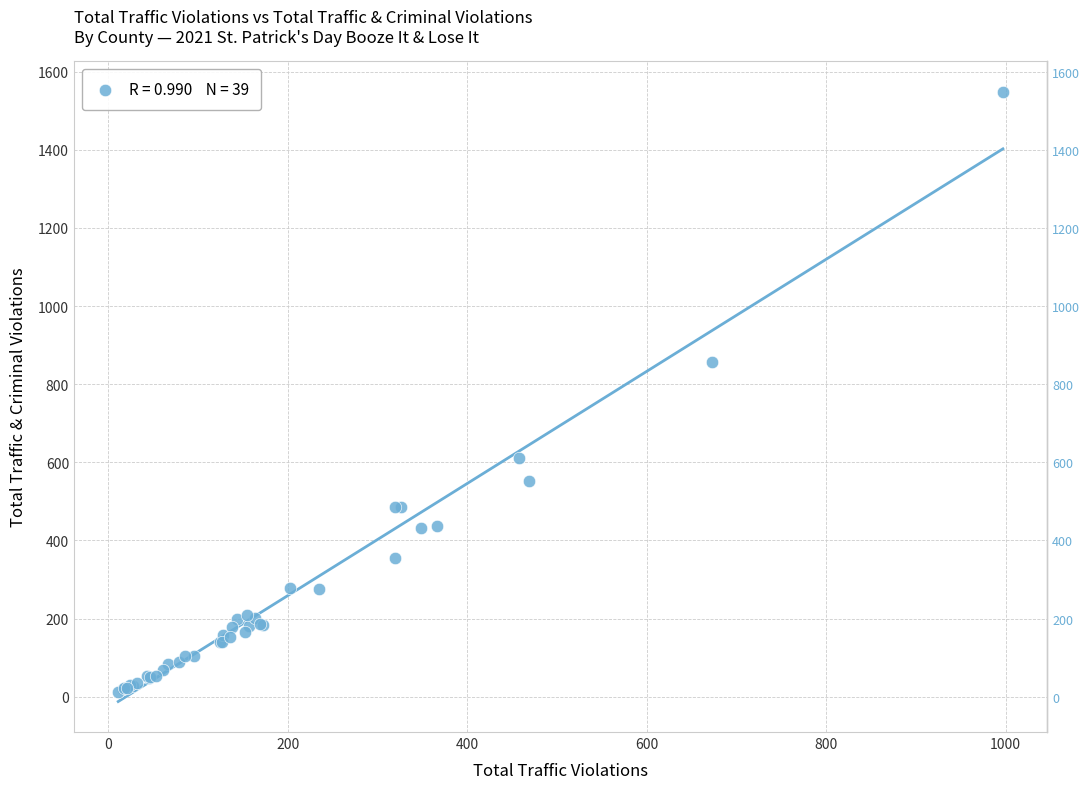

What Y value in the scatter plot is closest to 781?

857